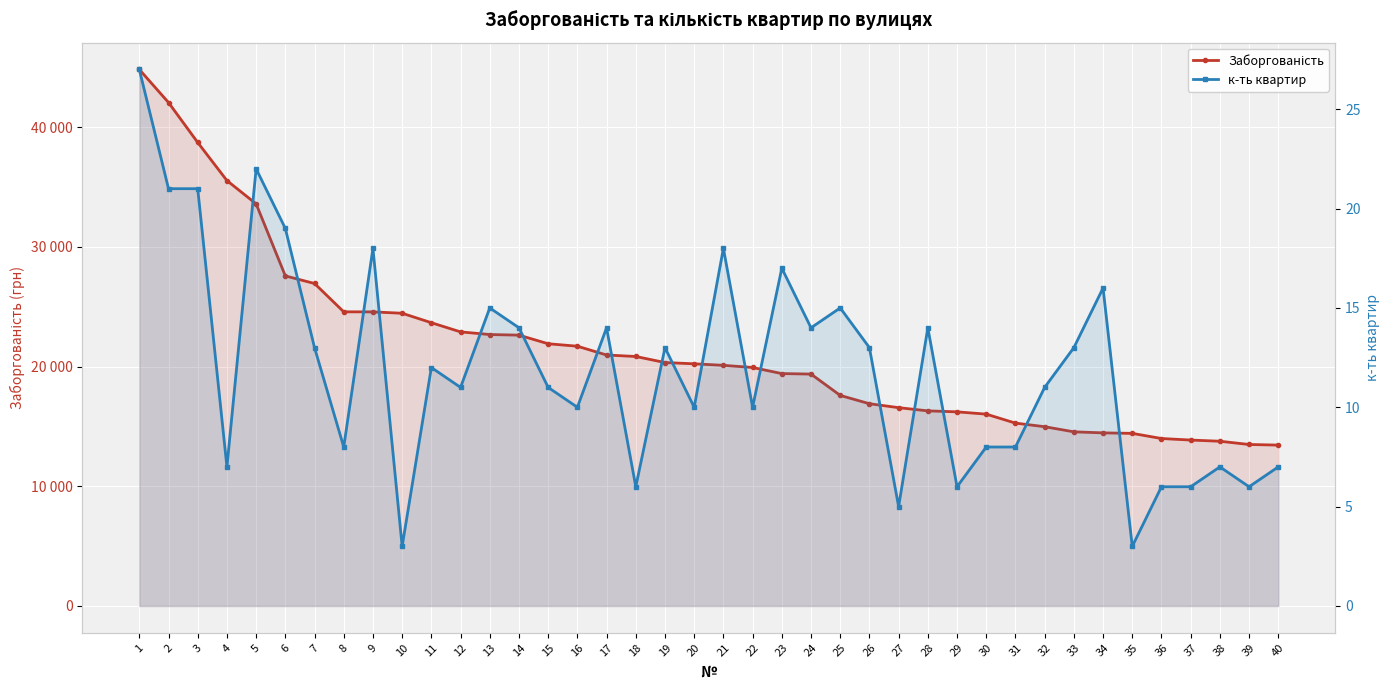

True or false: Заборгованість and к-ть квартир intersect in this chart.

False